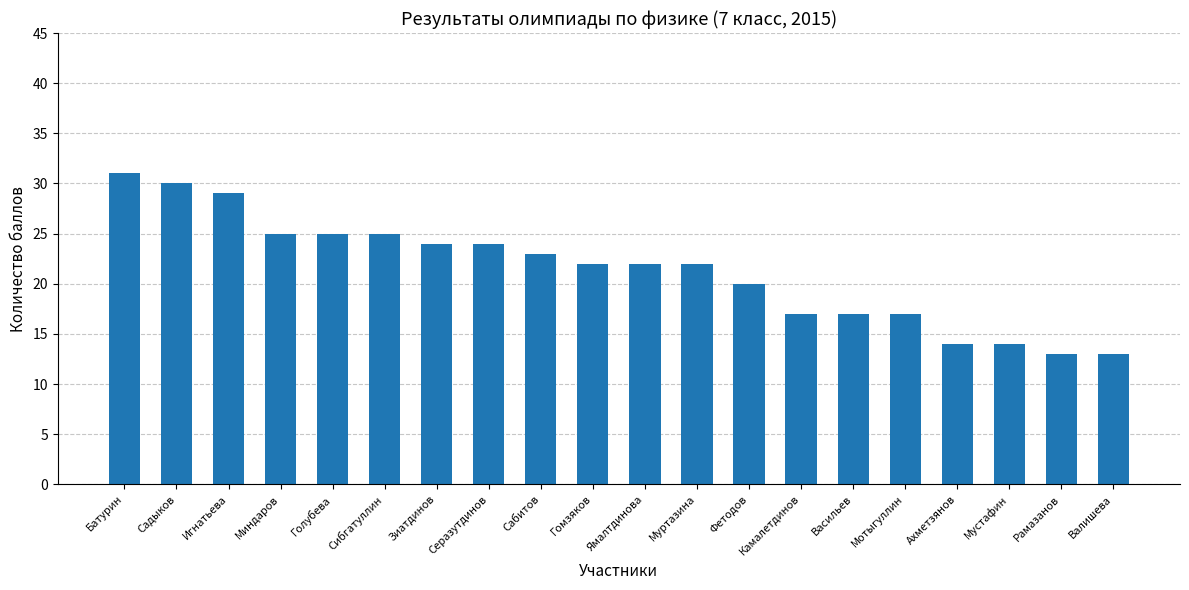

What value does the data have at Зиатдинов, to the nearest 10?

20